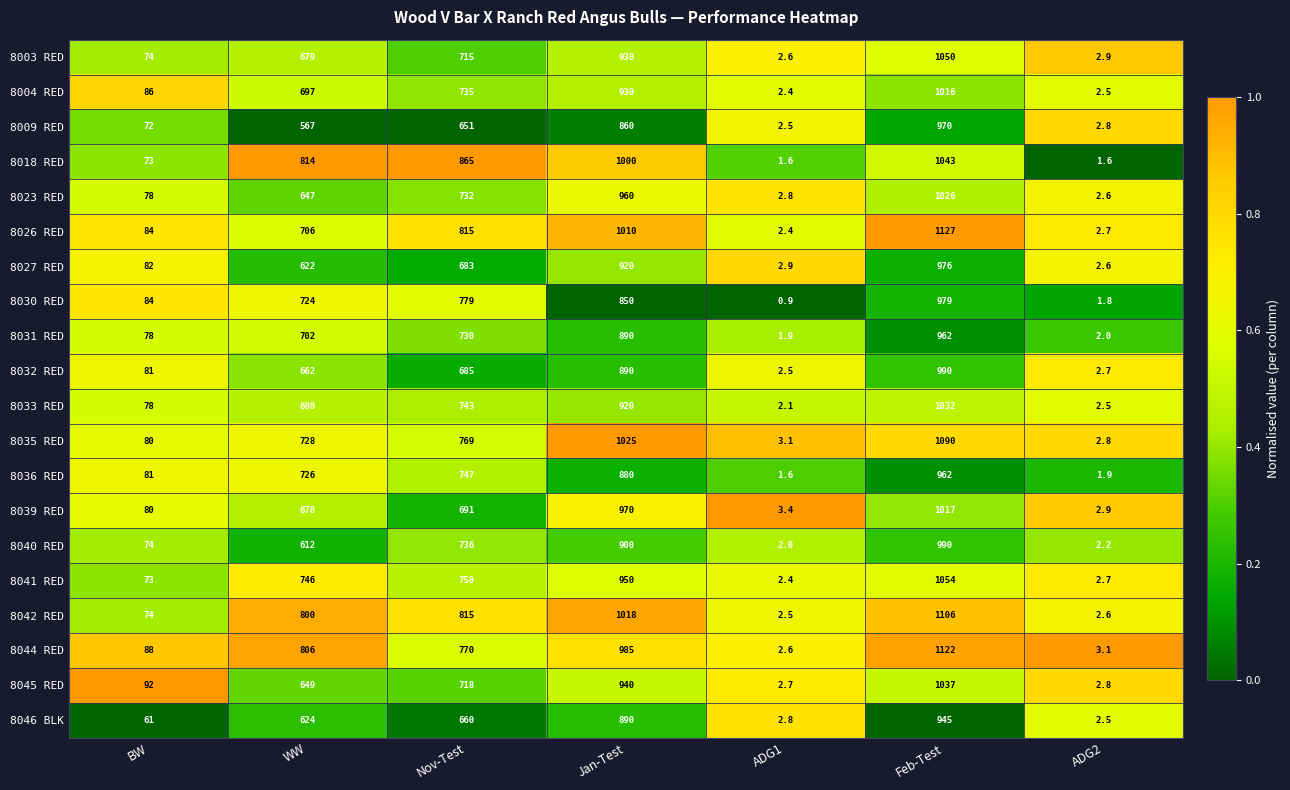

True or false: 8039 RED has a value of 32.5 at BW.

False